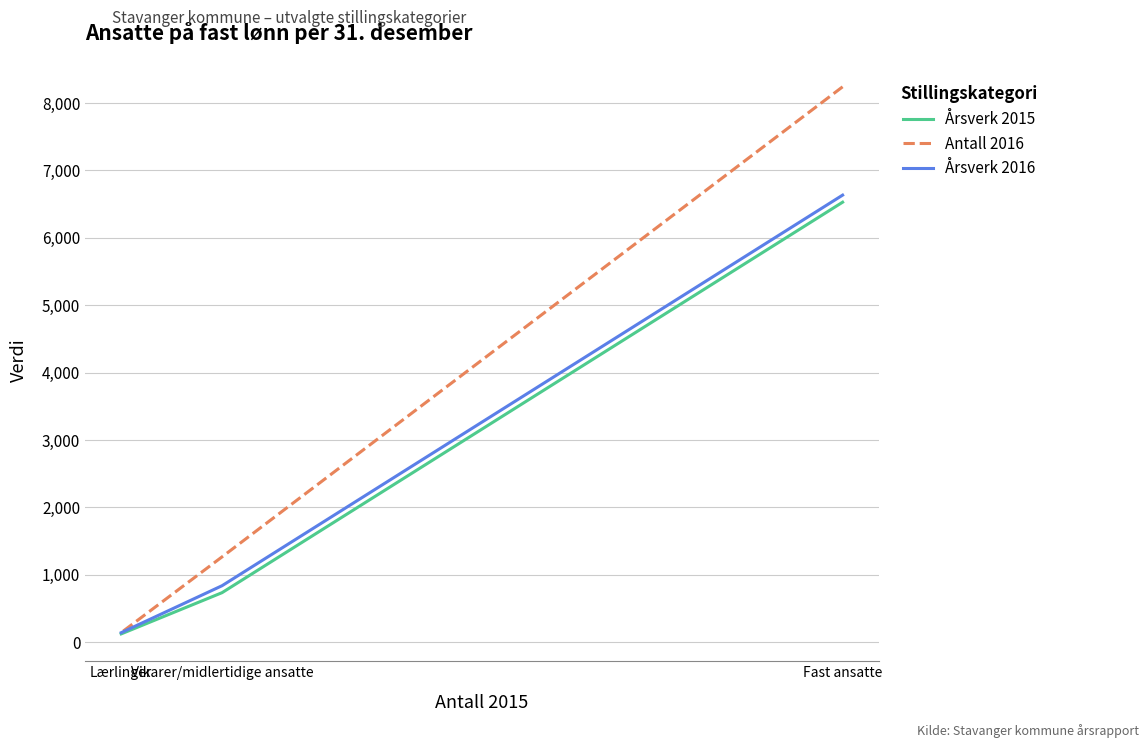

What value does the Årsverk 2016 series have at Lærlinger?

142.0